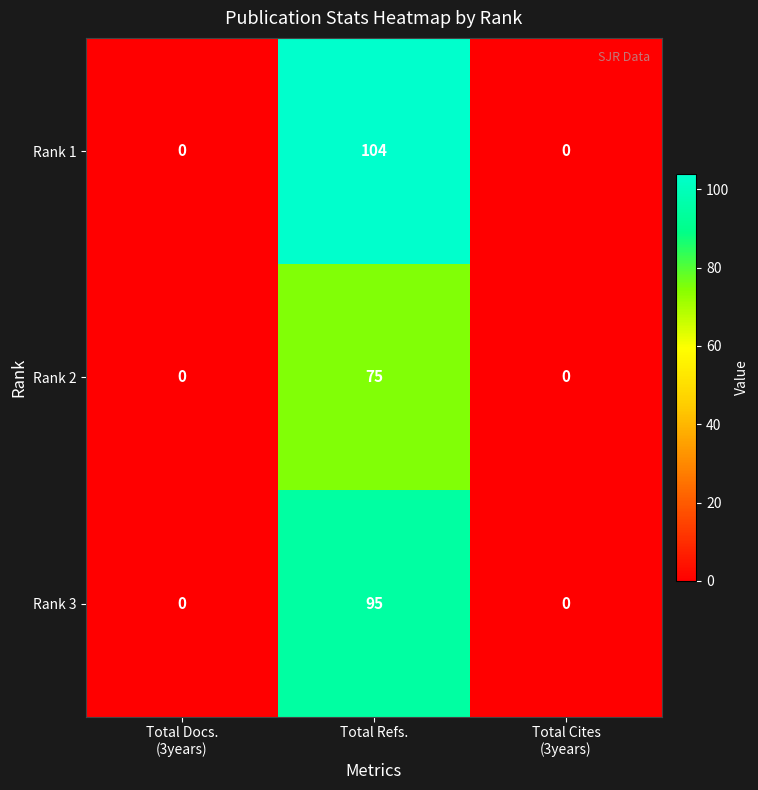

How many Rank 3 values are between 0 and 95?

3